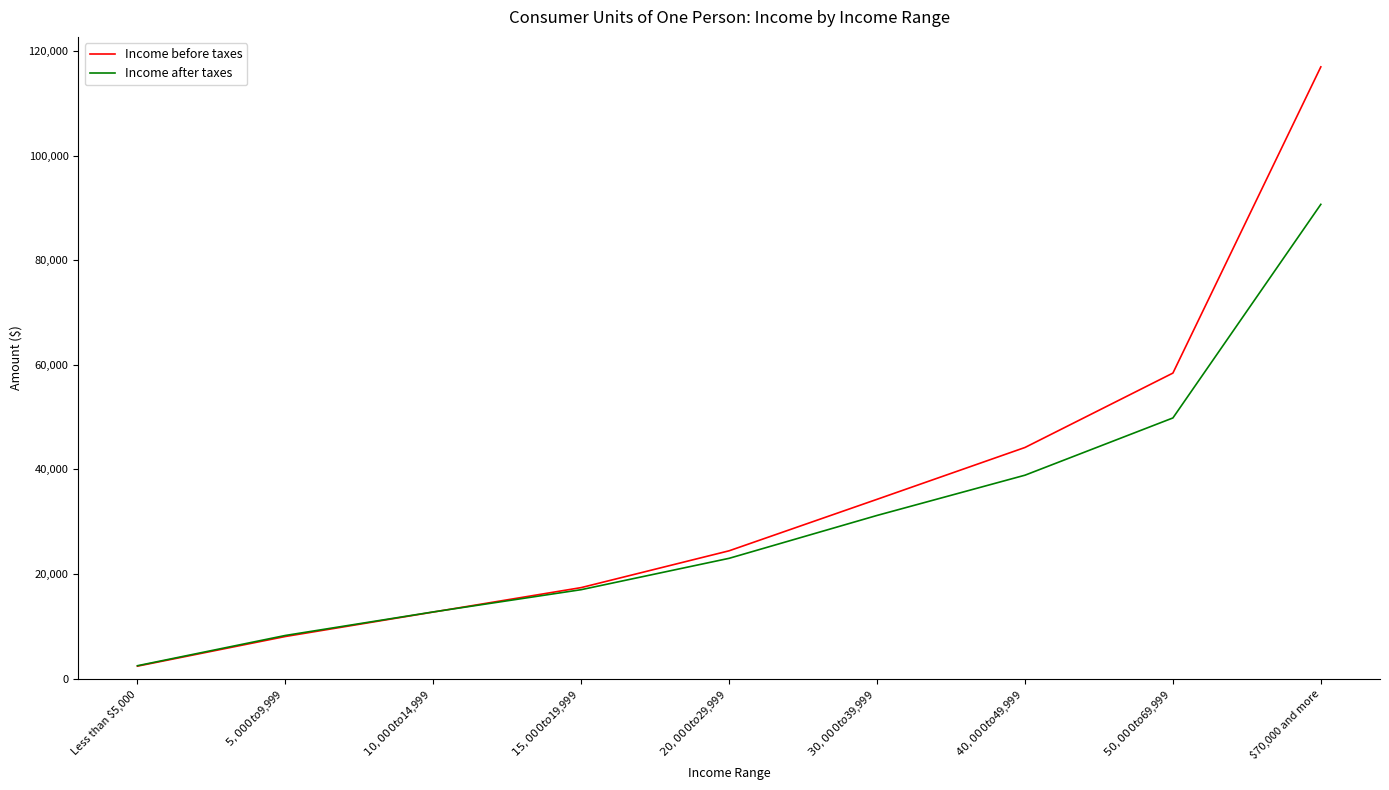

List the series in order of their overall mean, lowest first.

Income after taxes, Income before taxes